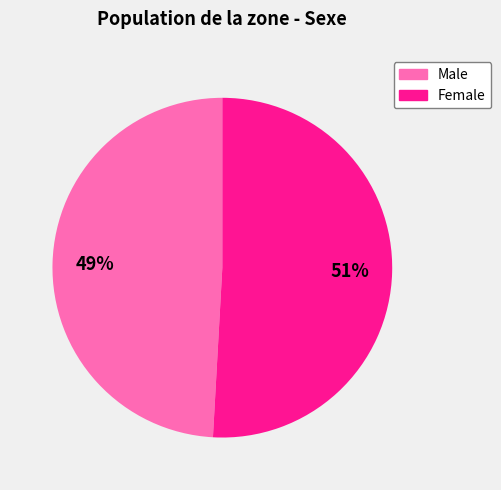

To the nearest percent, what is the difference between the largest and smallest slice percentages?

2%